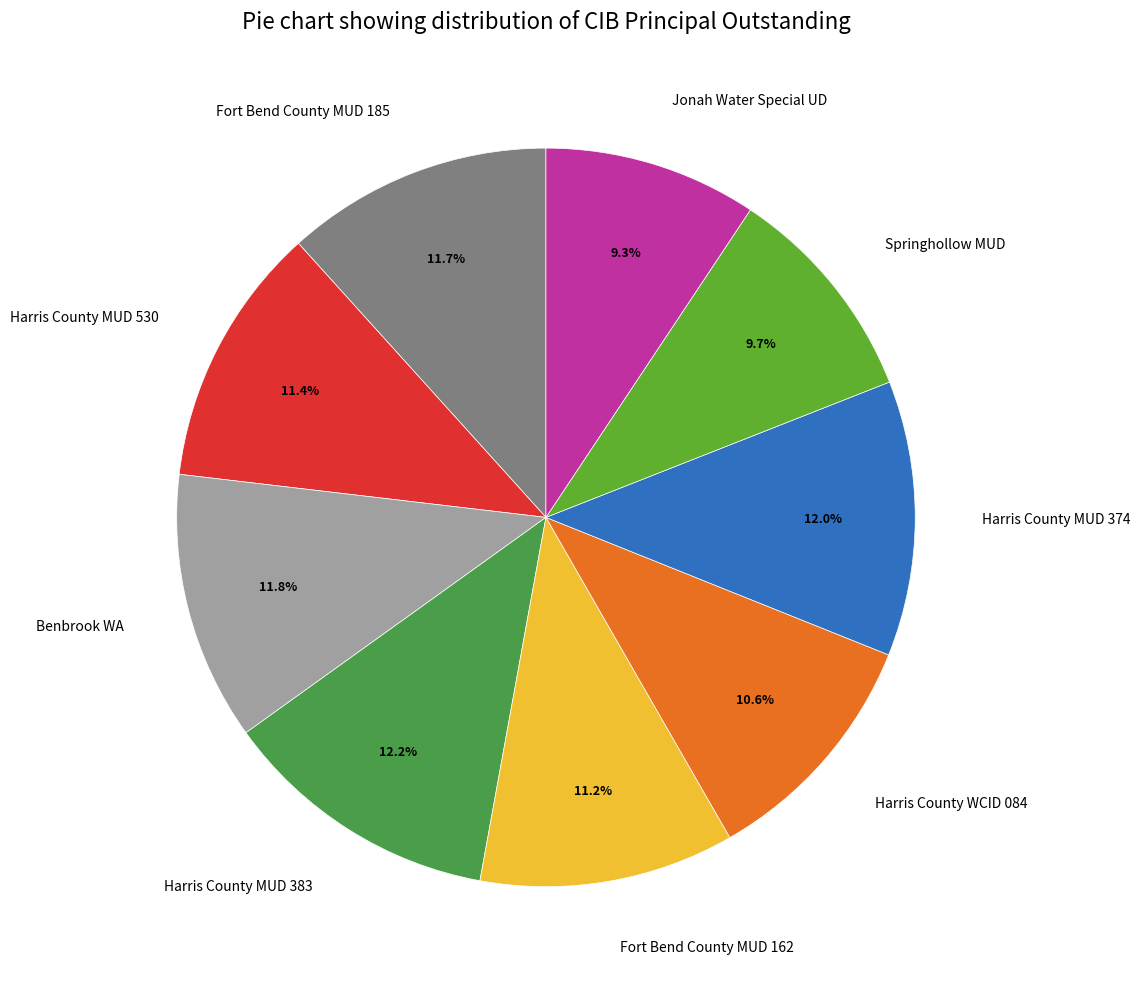

What percentage is NOT represented by Harris County MUD 374?

88.0%